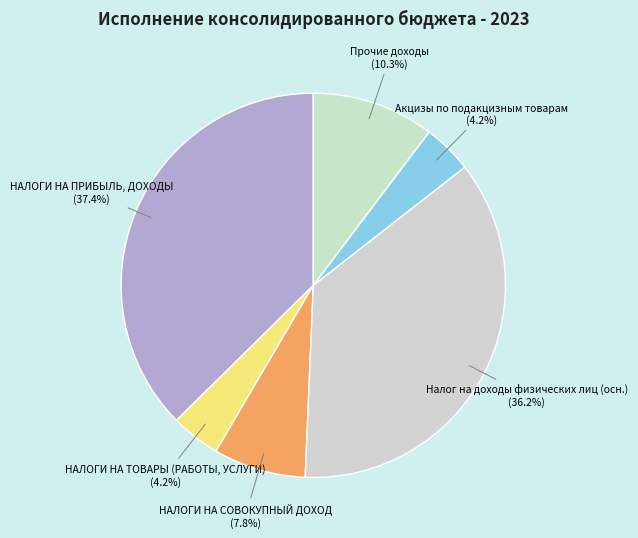

Combined, do Акцизы по подакцизным товарам and Прочие доходы account for over 50%?

No